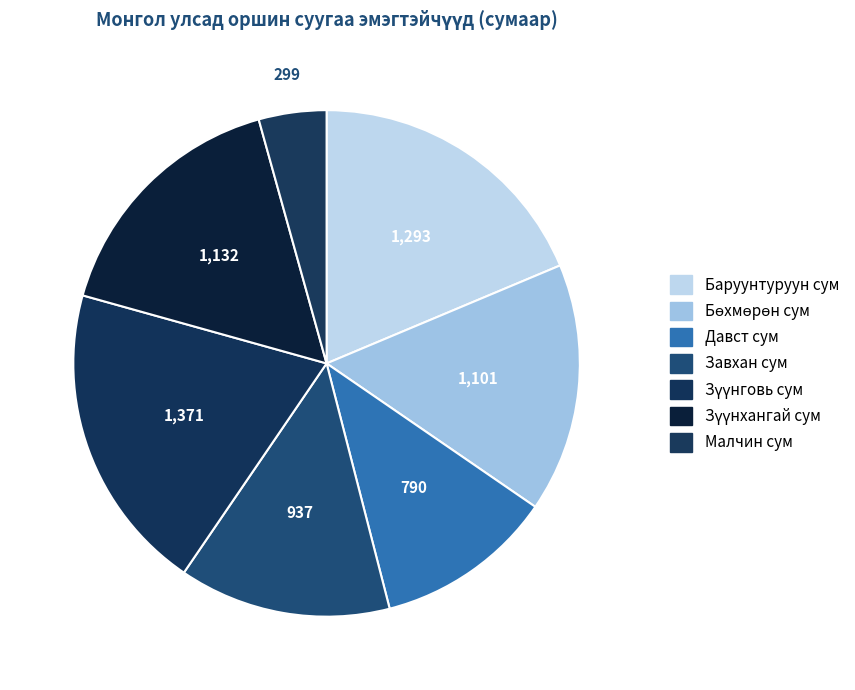

Count the number of slices in the pie.

7